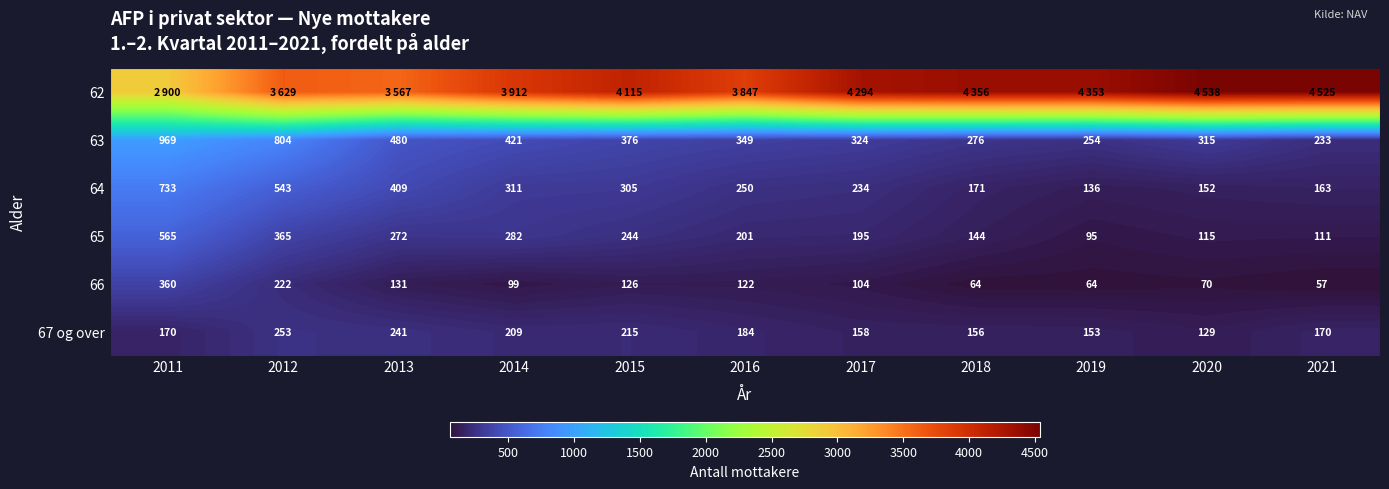

What is the difference between the second highest and minimum values in the 65 series?

270